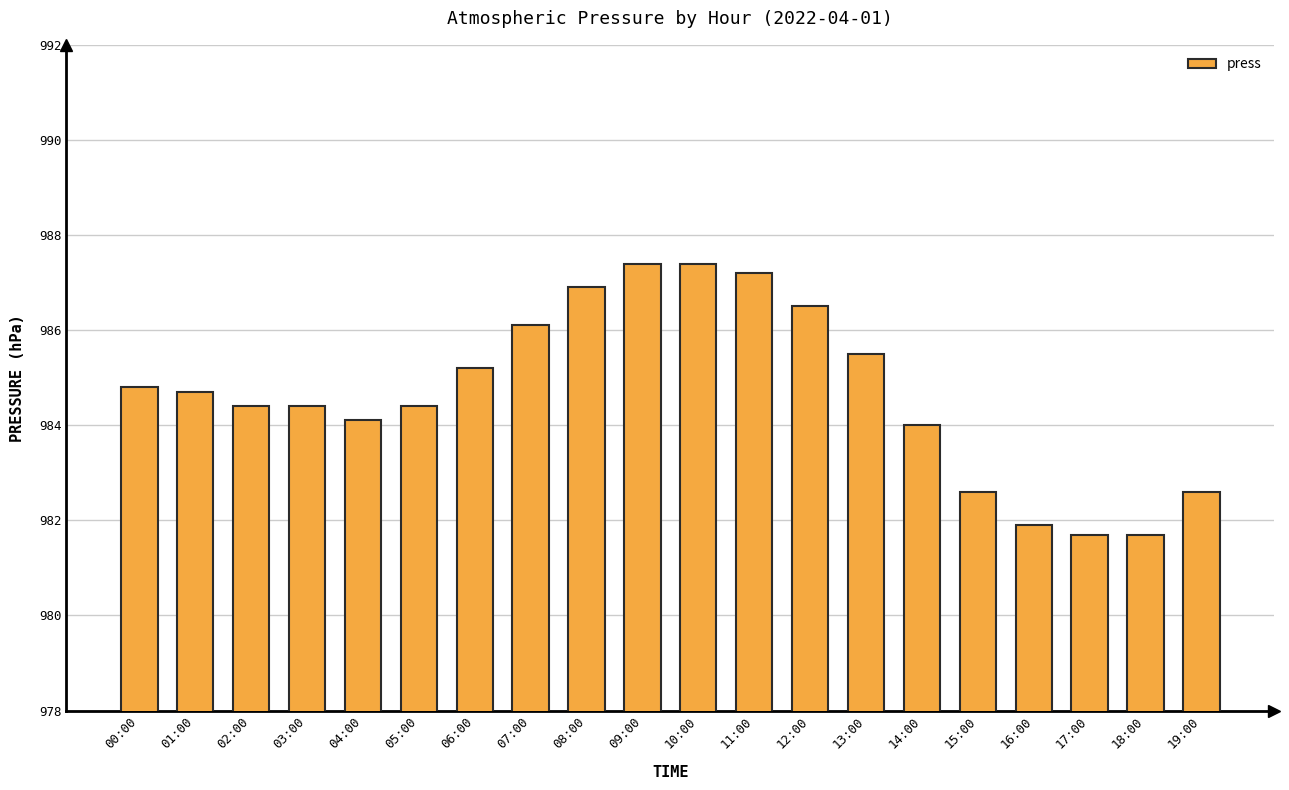

What is the maximum value shown in the chart?

987.4